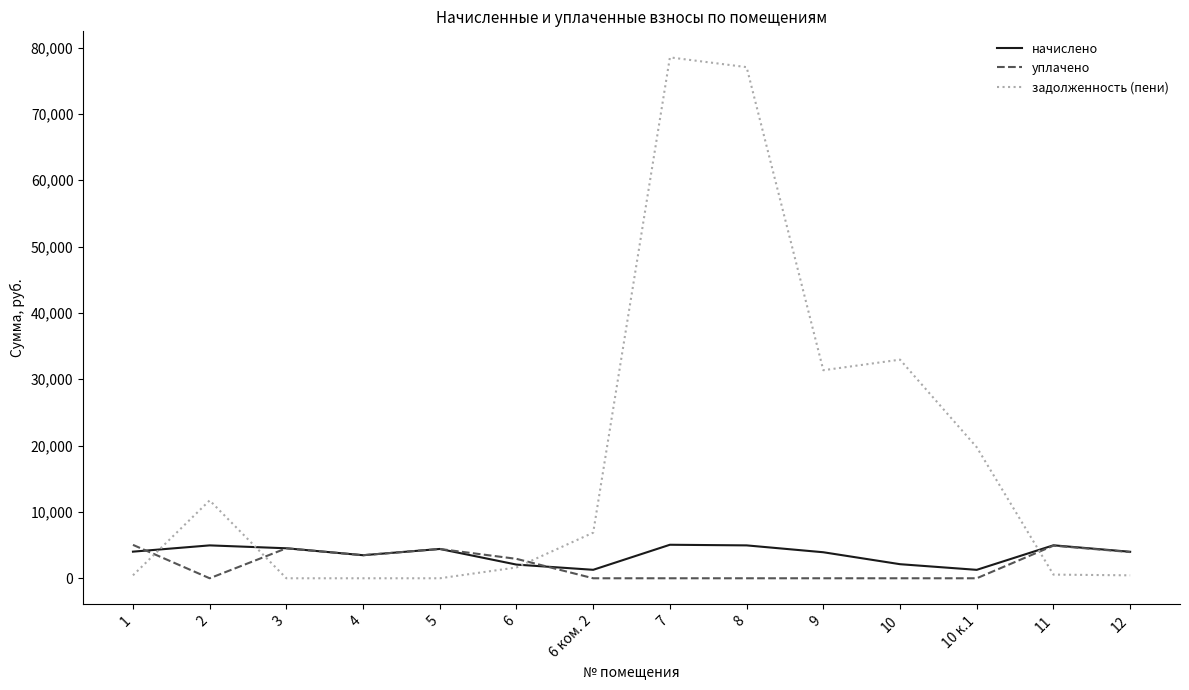

True or false: начислено has more than 1 points higher than both neighbors.

True